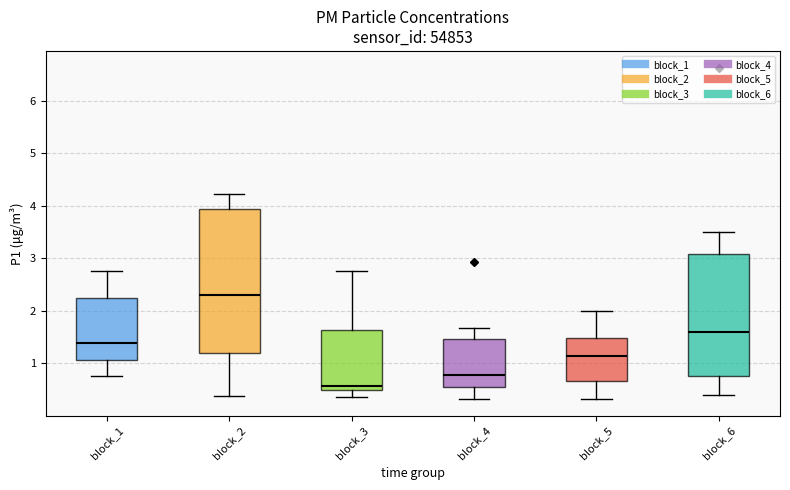

Reading left to right, transcribe this box plot: for each box, give where its median line is, the range the box spans, and where its two whiskers end, as read against the y-axis. The values are not printed on the chart, so give them approximately, as read against the axis.

block_1: median 1.4, box 1.1 to 2.3, whiskers 0.8 to 2.8
block_2: median 2.3, box 1.2 to 3.9, whiskers 0.4 to 4.2
block_3: median 0.6, box 0.5 to 1.6, whiskers 0.4 to 2.8
block_4: median 0.8, box 0.6 to 1.5, whiskers 0.3 to 1.7
block_5: median 1.1, box 0.7 to 1.5, whiskers 0.3 to 2.0
block_6: median 1.6, box 0.8 to 3.1, whiskers 0.4 to 3.5